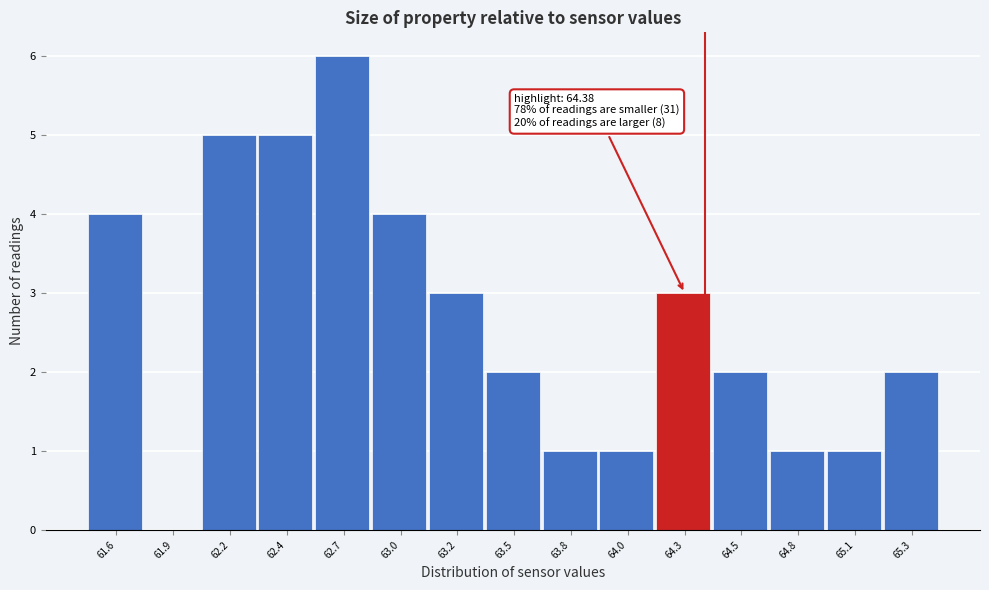

Reading right to left, what are all the values shown in this chart?

65.3=2	65.1=1	64.8=1	64.5=2	64.3=3	64.0=1	63.8=1	63.5=2	63.2=3	63.0=4	62.7=6	62.4=5	62.2=5	61.9=0	61.6=4